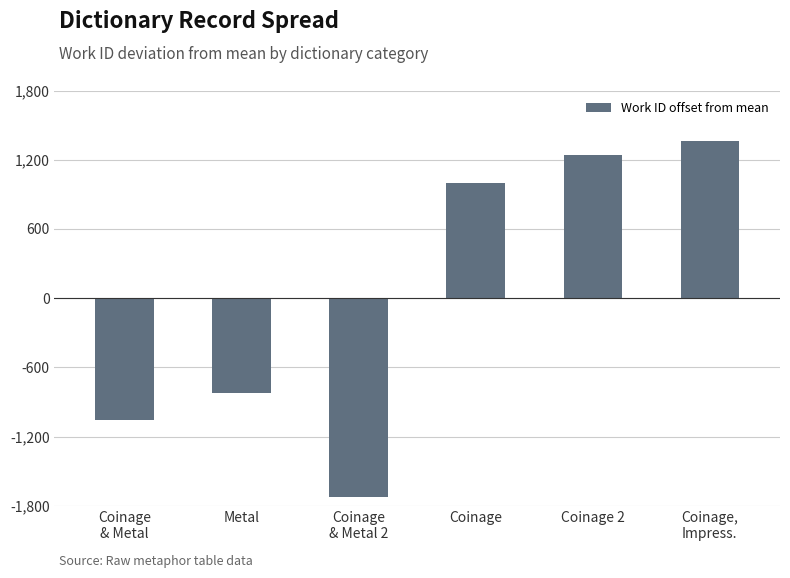

What value does the data have at Coinage 2?

1240